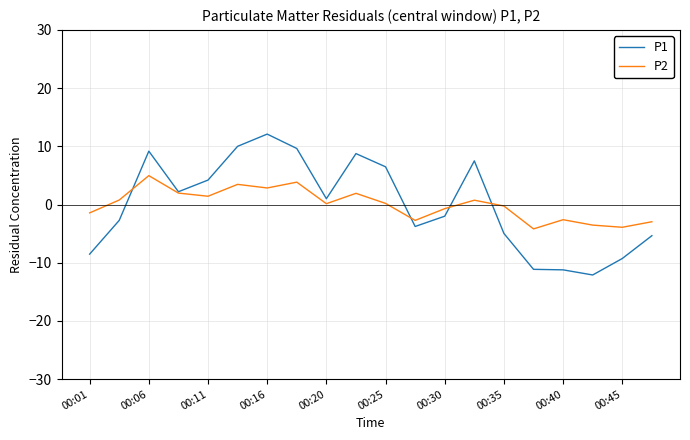

Which series has the widest spread of values?

P1